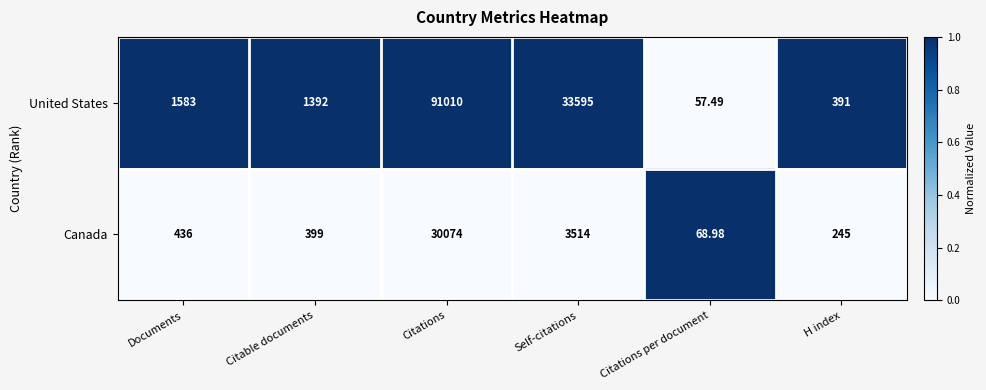

Where is Canada nearest to the value 15071?

Self-citations